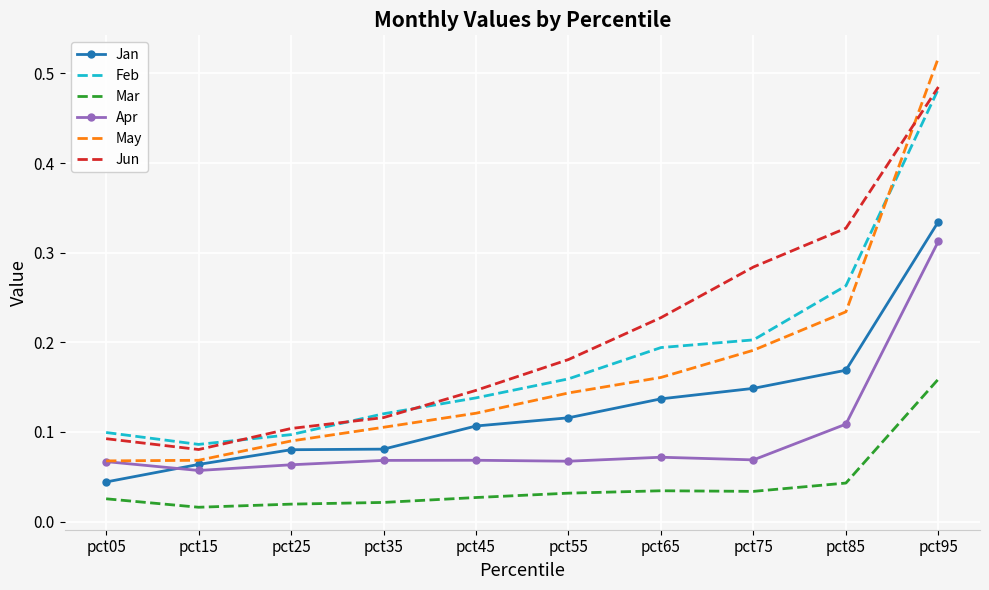

Between pct55 and pct95, which series saw the biggest shift?

May